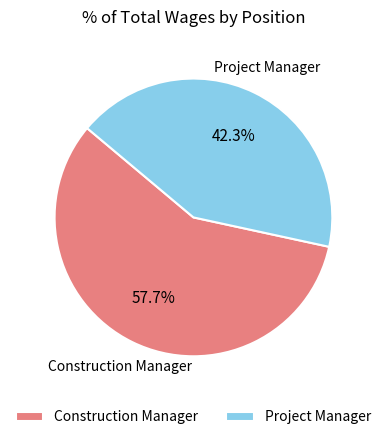

Does any single category account for the majority?

Yes